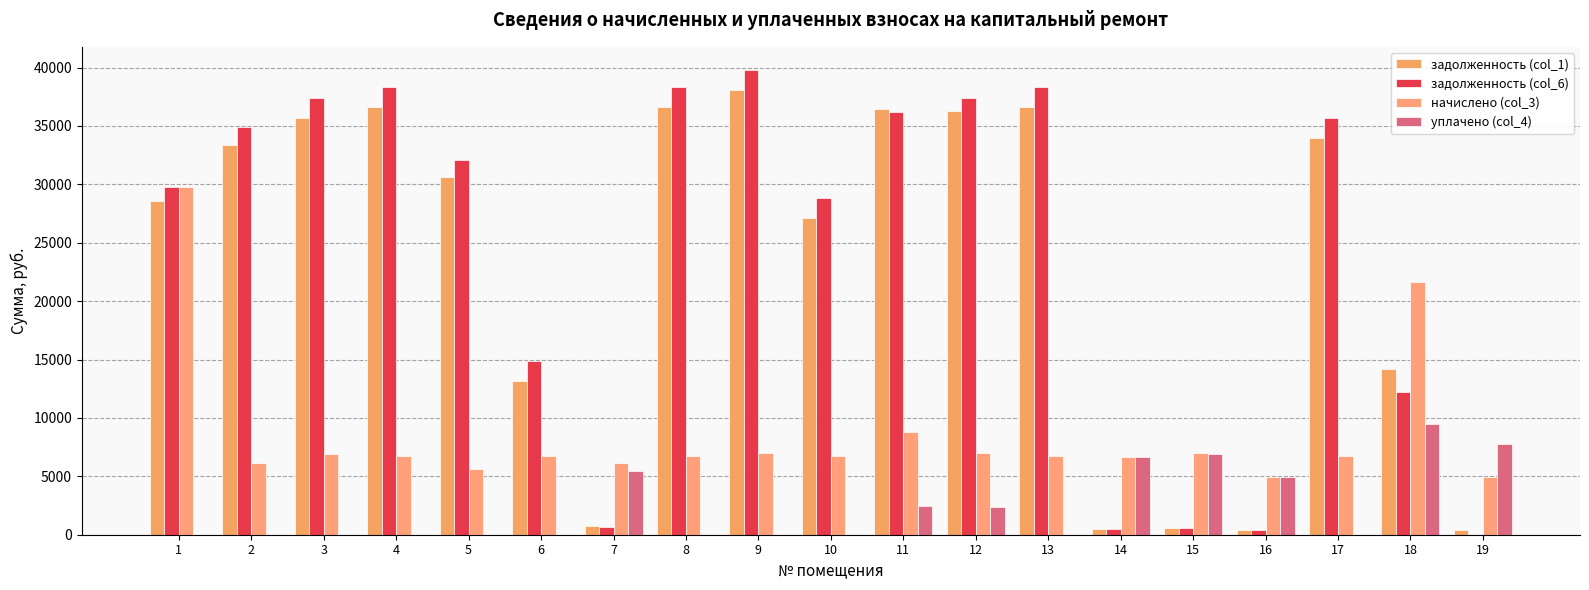

What is the sum of the начислено (col_3) values at 13 and 7?

12865.2